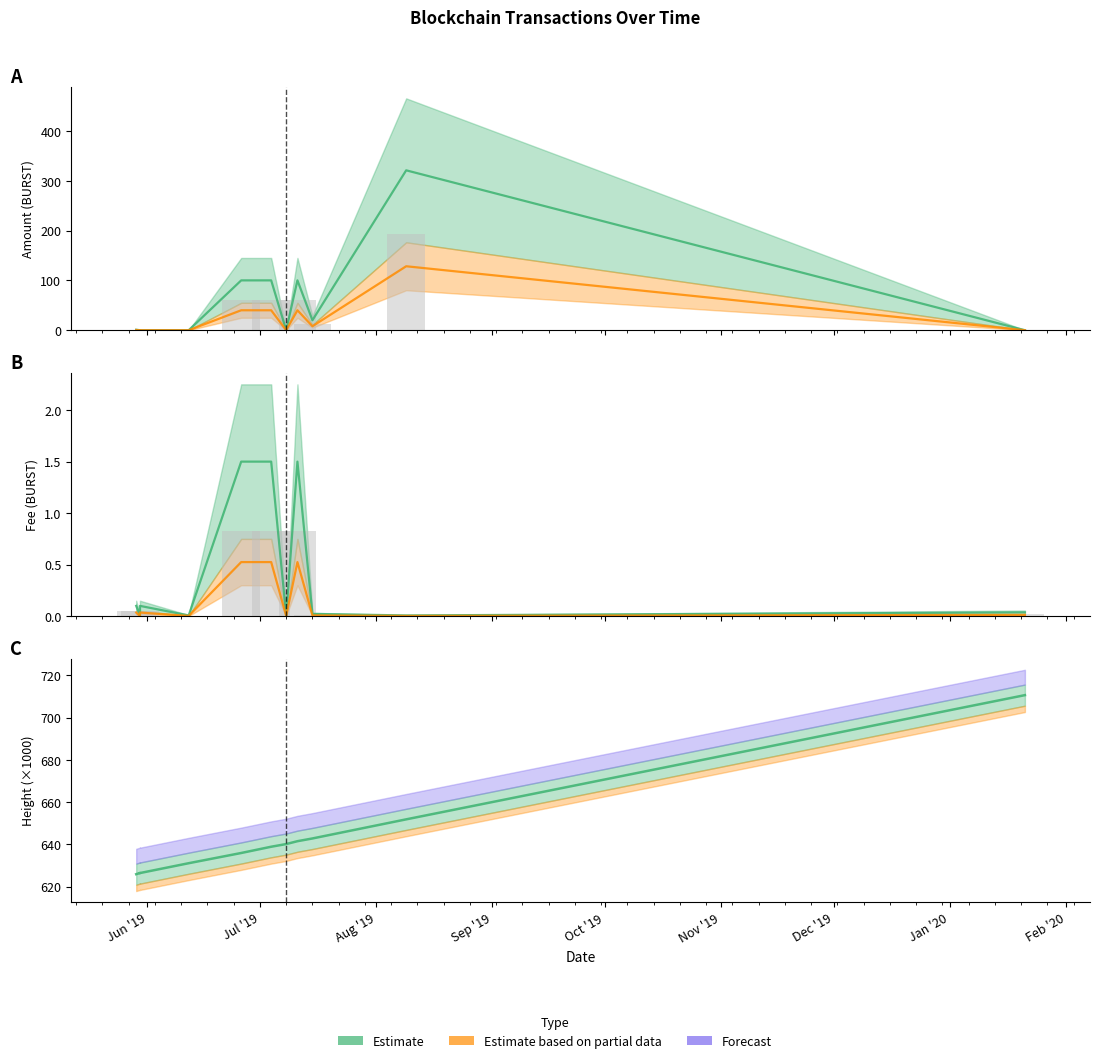

Between Dec '19 and Sep '19, which is larger?

Dec '19